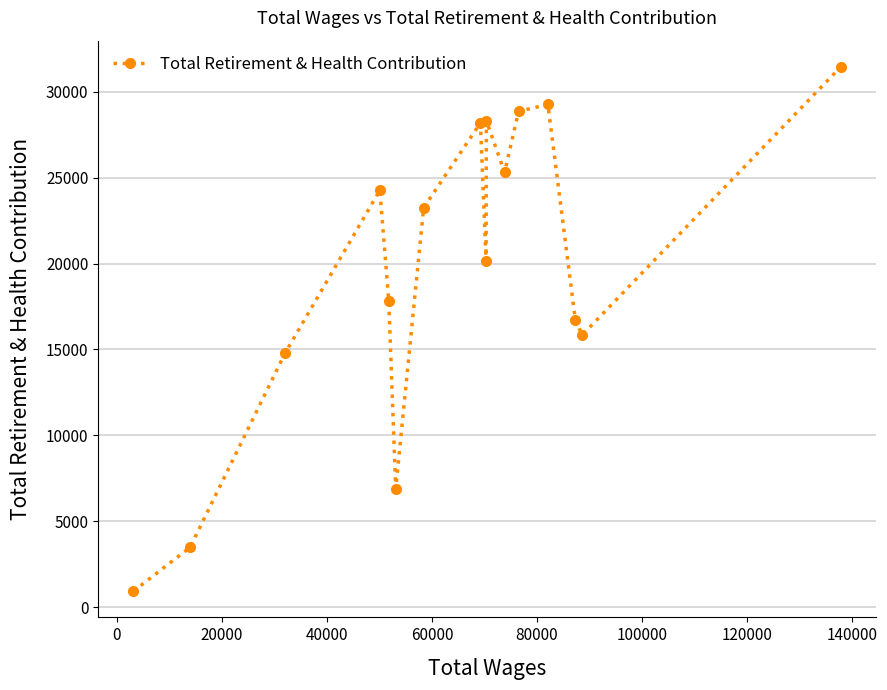

What is the sum of all values?

315501